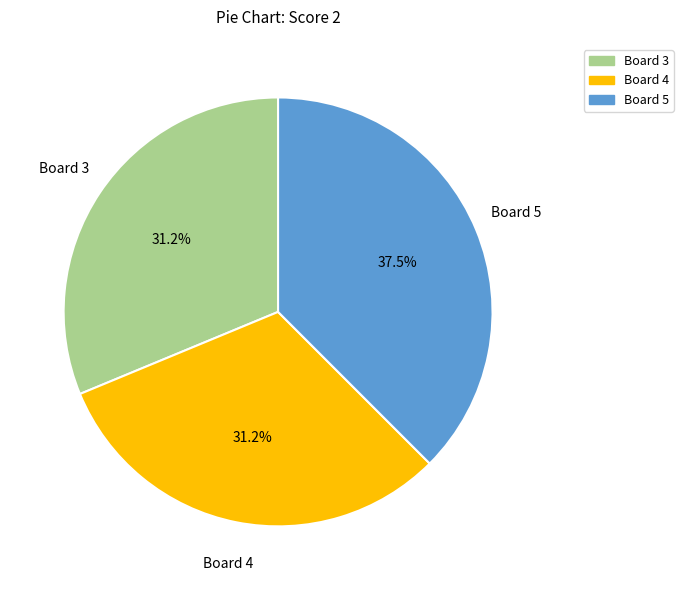

Is there any slice that represents more than half of the pie?

No